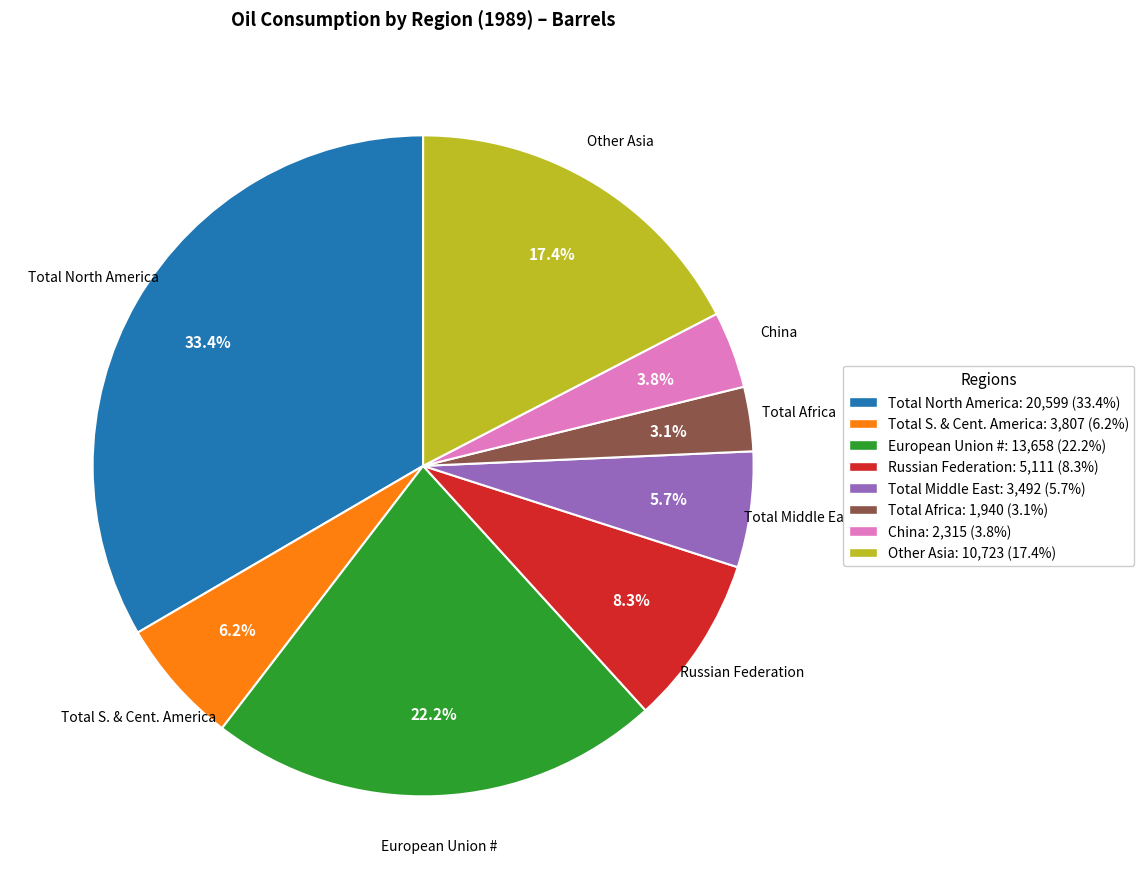

Which has a higher value, China or European Union #?

European Union #